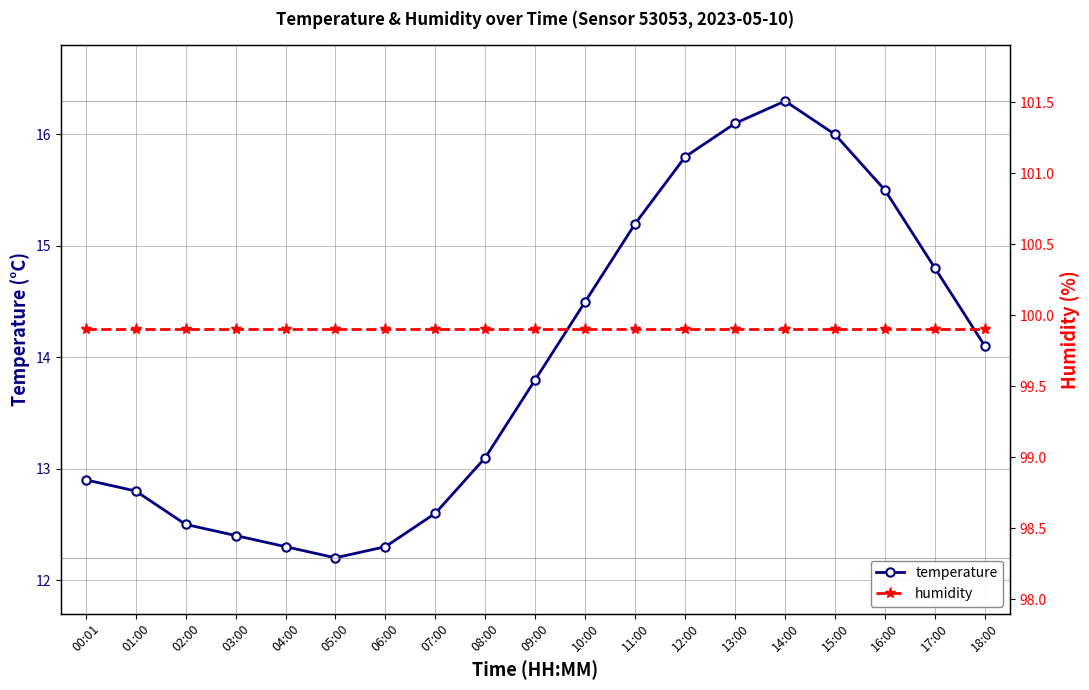

Which category has the highest value in the temperature series?

14:00